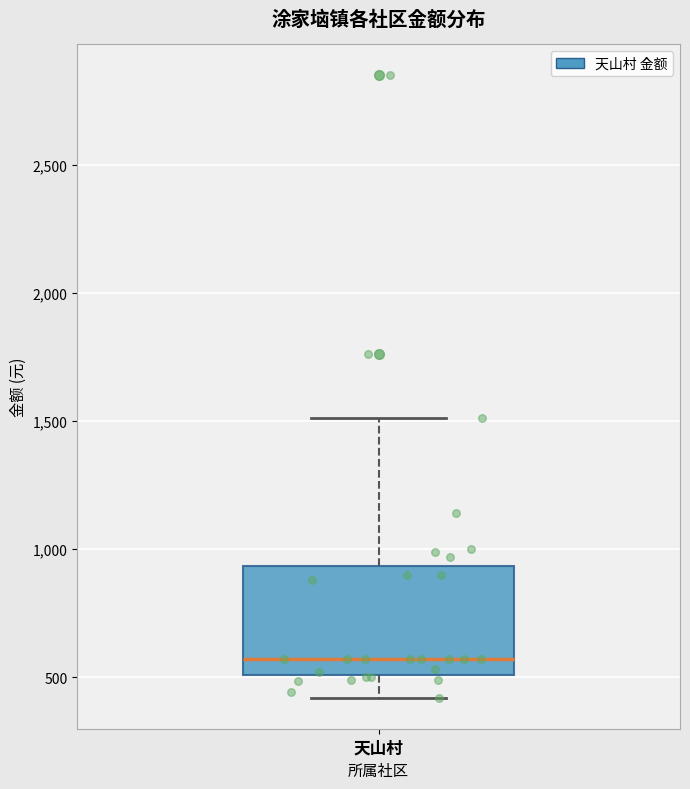

Transcribe this box plot: give where the median line is, the range the box spans, and where the two whiskers end, as read against the y-axis. The values are not printed on the chart, so give them approximately, as read against the axis.

median 550, box 500 to 950, whiskers 400 to 1500